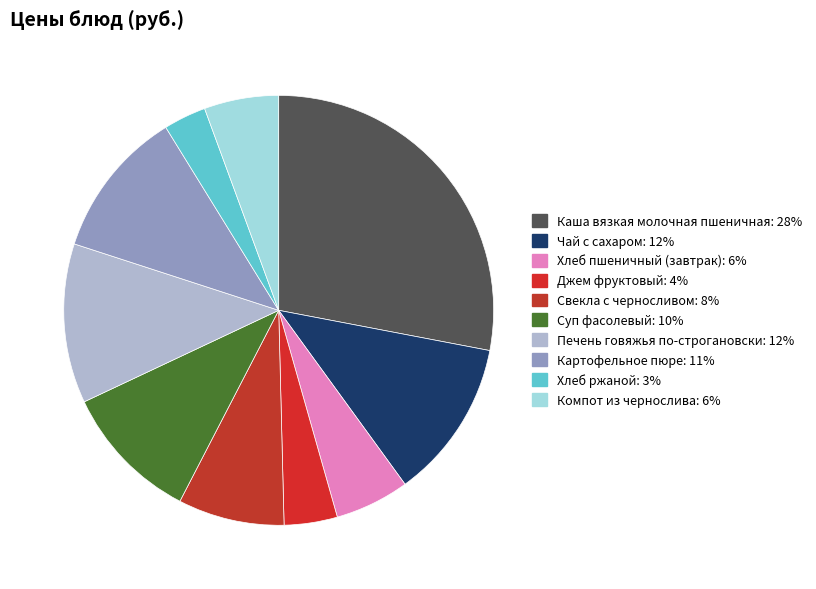

How much of the chart is everything except Картофельное пюре?

88.8%